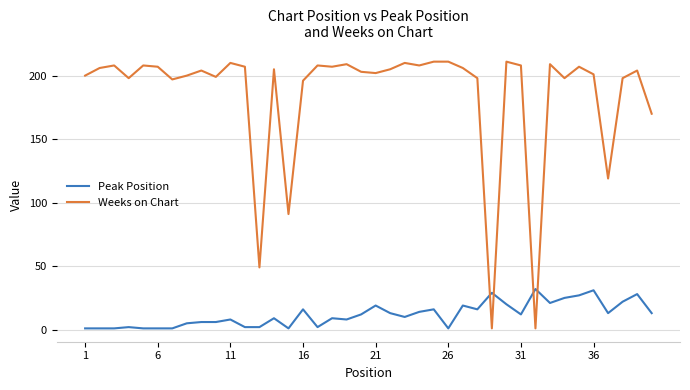

Reading left to right, extract all data points from this chart.

Peak Position: 1	1	1	2	1	1	1	5	6	6	8	2	2	9	1	16	2	9	8	12	19	13	10	14	16	1	19	16	29	20	12	32	21	25	27	31	13	22	28	13
Weeks on Chart: 200	206	208	198	208	207	197	200	204	199	210	207	49	205	91	196	208	207	209	203	202	205	210	208	211	211	206	198	1	211	208	1	209	198	207	201	119	198	204	170